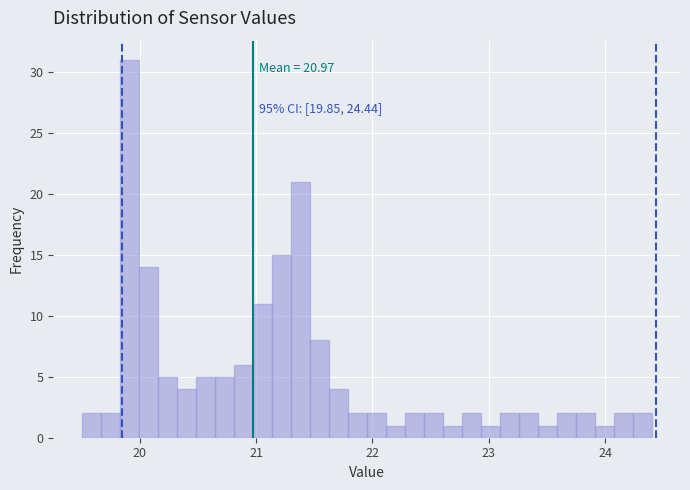

Around what value on the x-axis is the tallest bar? Give the approximate position of its centre, as read against the axis.

19.9